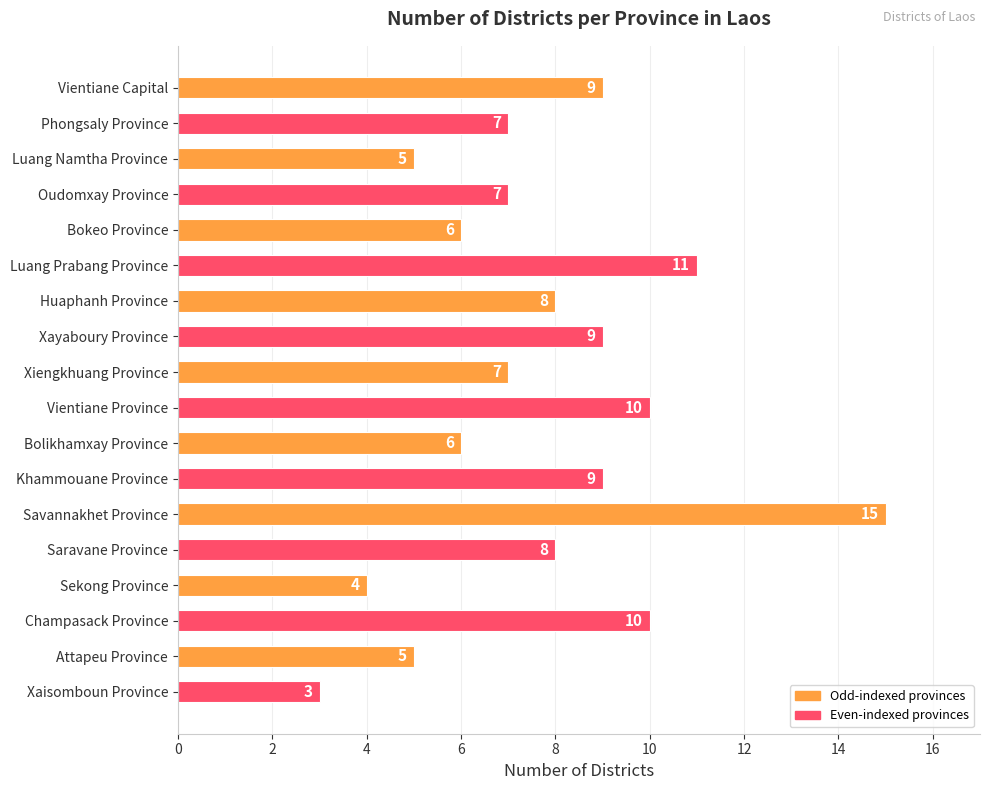

Which label corresponds to the largest value in the chart?

Savannakhet Province